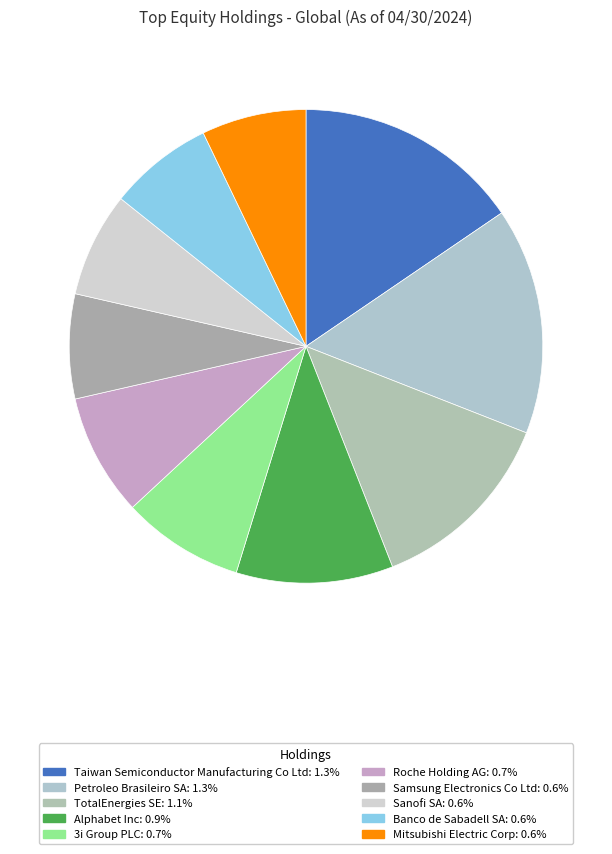

To the nearest percent, what portion does Alphabet Inc represent?

11%